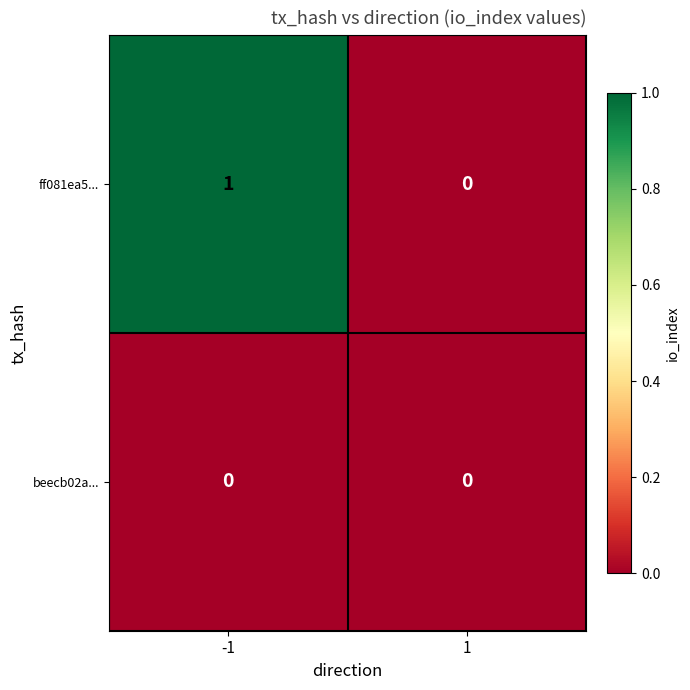

Is the value of ff081ea5... at -1 greater than the value of beecb02a... at 1?

Yes